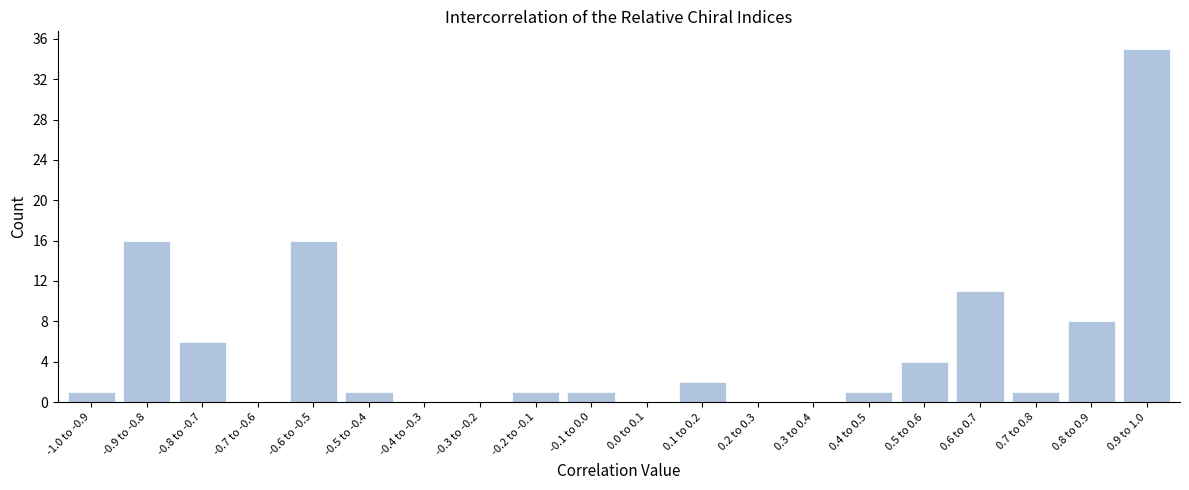

Reading right to left, extract all data points from this chart.

0.9 to 1.0=35	0.8 to 0.9=8	0.7 to 0.8=1	0.6 to 0.7=11	0.5 to 0.6=4	0.4 to 0.5=1	0.3 to 0.4=0	0.2 to 0.3=0	0.1 to 0.2=2	0.0 to 0.1=0	-0.1 to 0.0=1	-0.2 to -0.1=1	-0.3 to -0.2=0	-0.4 to -0.3=0	-0.5 to -0.4=1	-0.6 to -0.5=16	-0.7 to -0.6=0	-0.8 to -0.7=6	-0.9 to -0.8=16	-1.0 to -0.9=1